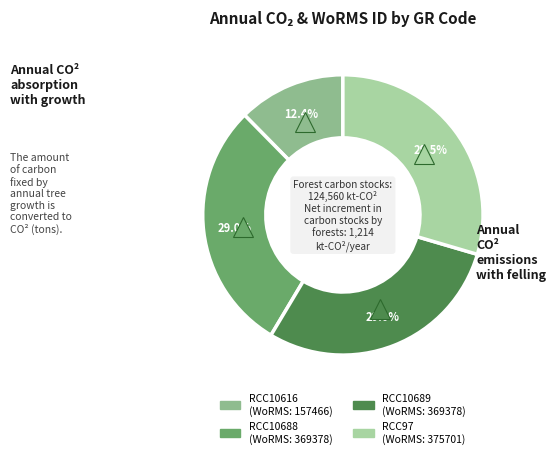

What is the smallest slice in the pie chart?

RCC10616